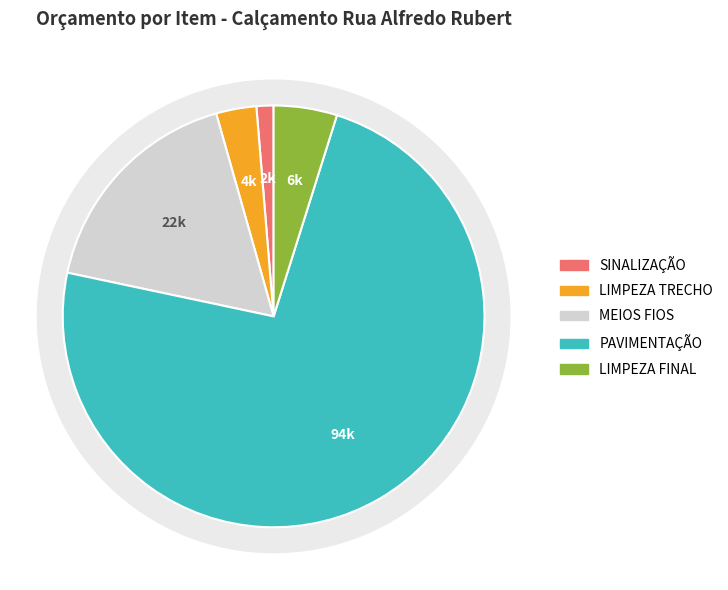

What is the smallest slice in the pie chart?

SINALIZAÇÃO